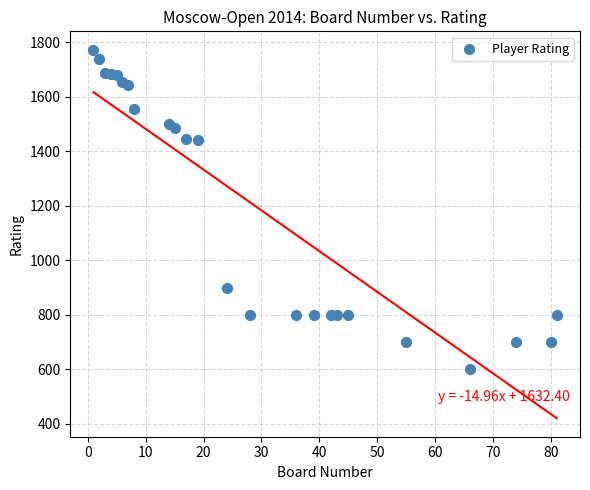

What is the range of X values (max minus min)?

80